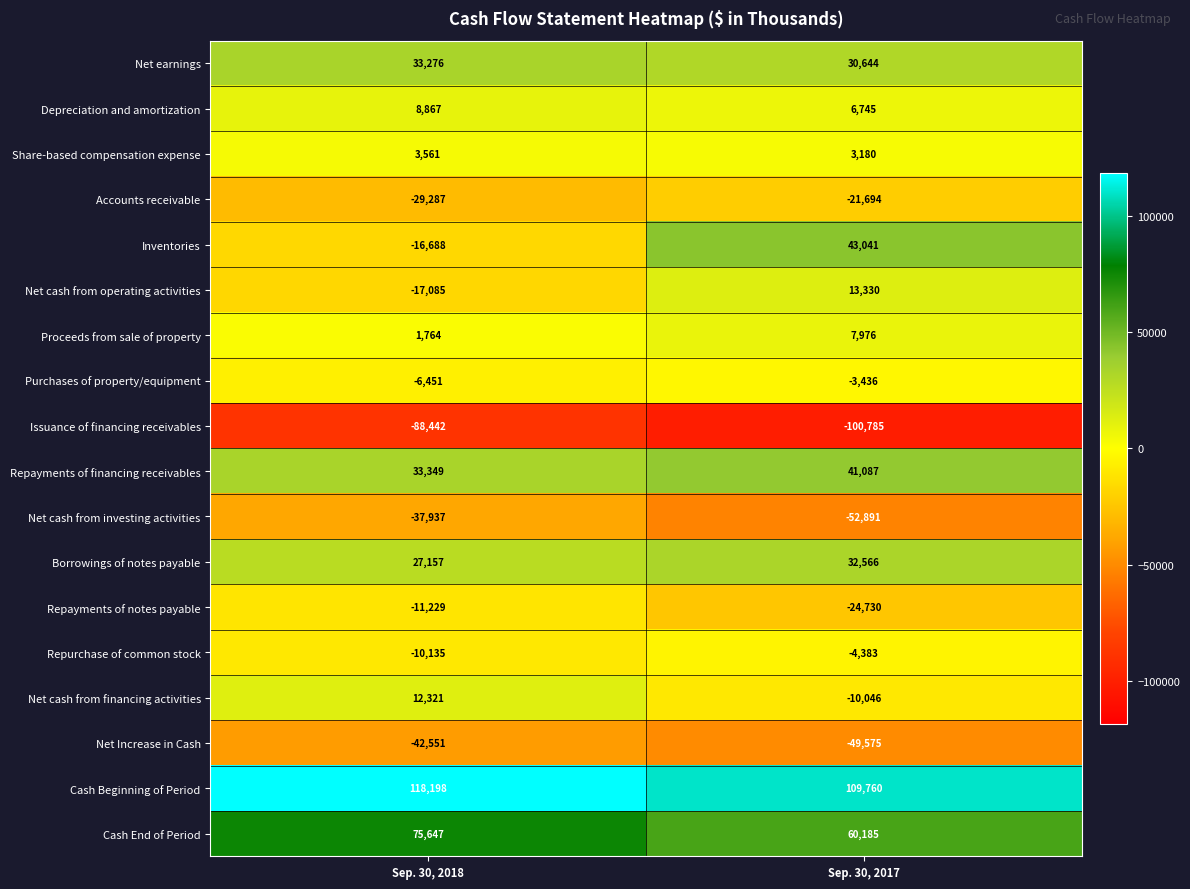

What is the smallest value displayed?

-100785